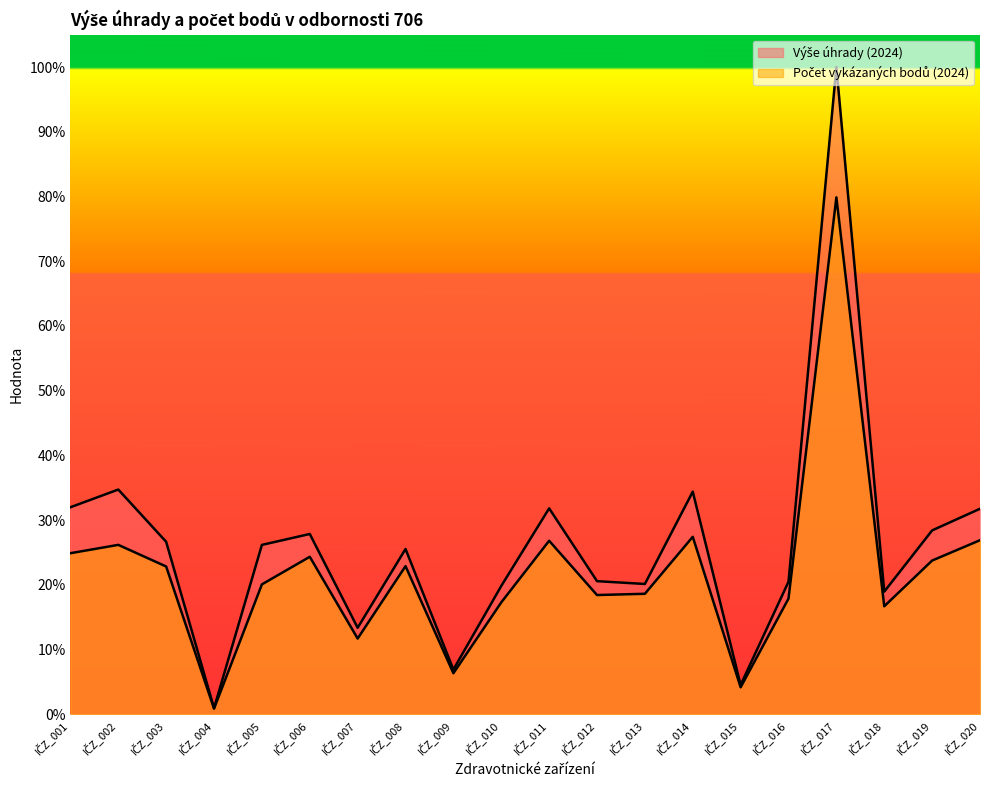

What is the sum of the Výše úhrady (2024) values at IČZ_013 and IČZ_001?

0.5